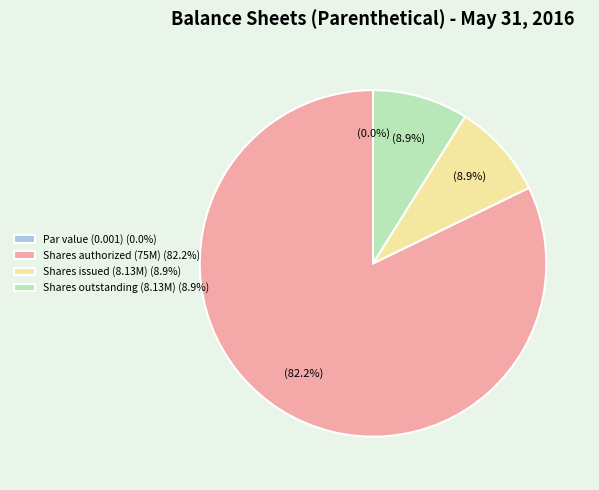

Which category accounts for the majority?

Common stock, shares authorized